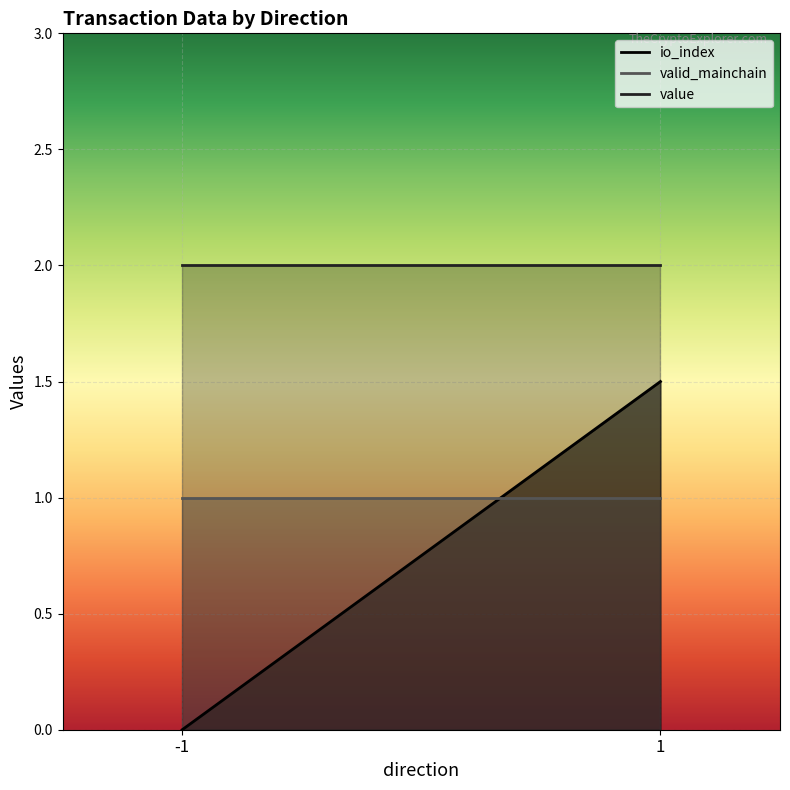

Is the value of value at -1 greater than the value of io_index at 1?

Yes